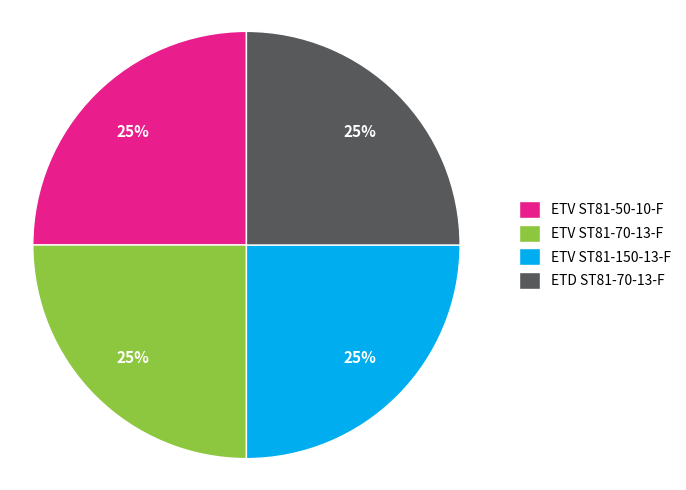

Is it true that ETV ST81-50-10-F is 25% of the pie?

True